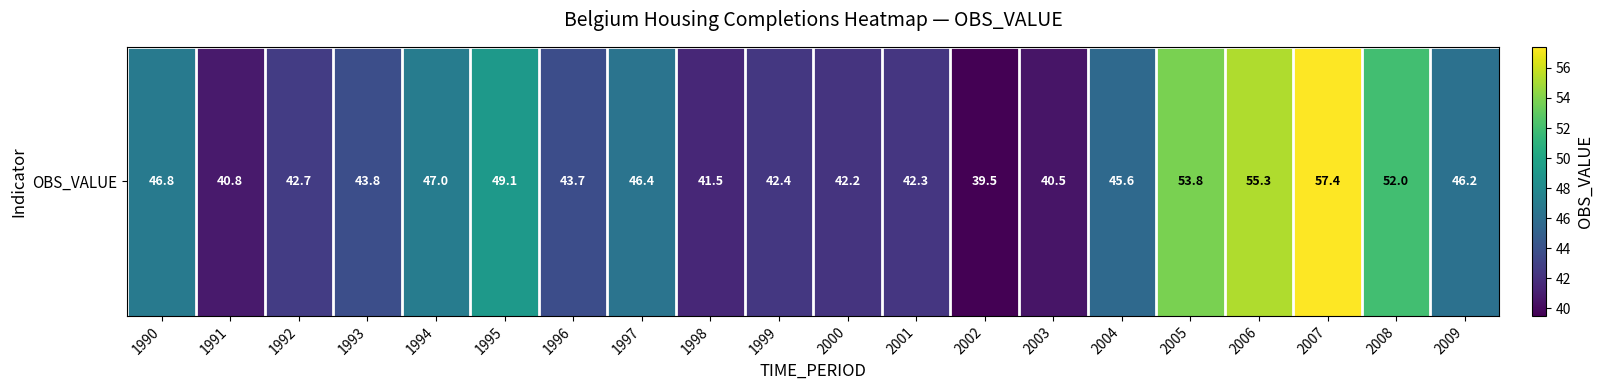

List the labels in order of value, largest first.

2007, 2006, 2005, 2008, 1995, 1994, 1990, 1997, 2009, 2004, 1993, 1996, 1992, 1999, 2001, 2000, 1998, 1991, 2003, 2002